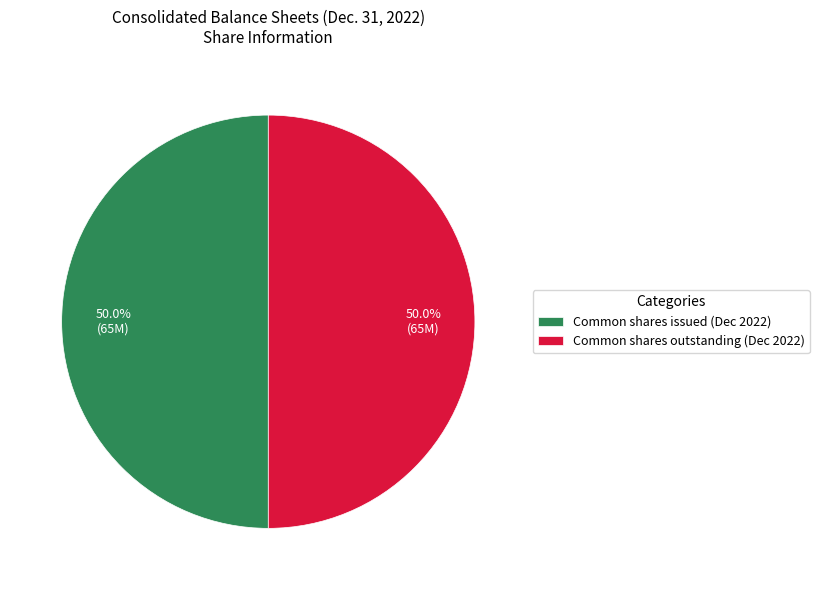

How many segments does this pie chart have?

2